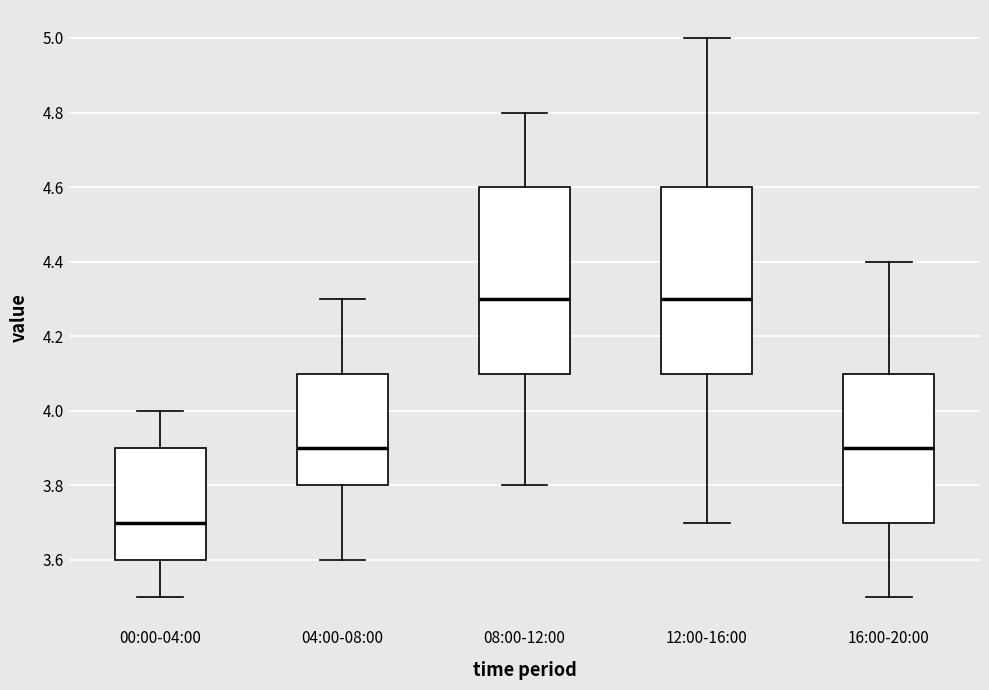

Where does the upper whisker of the box for 00:00-04:00 end on the y-axis? The values are not printed on the chart, so give them approximately, as read against the axis.

4.0